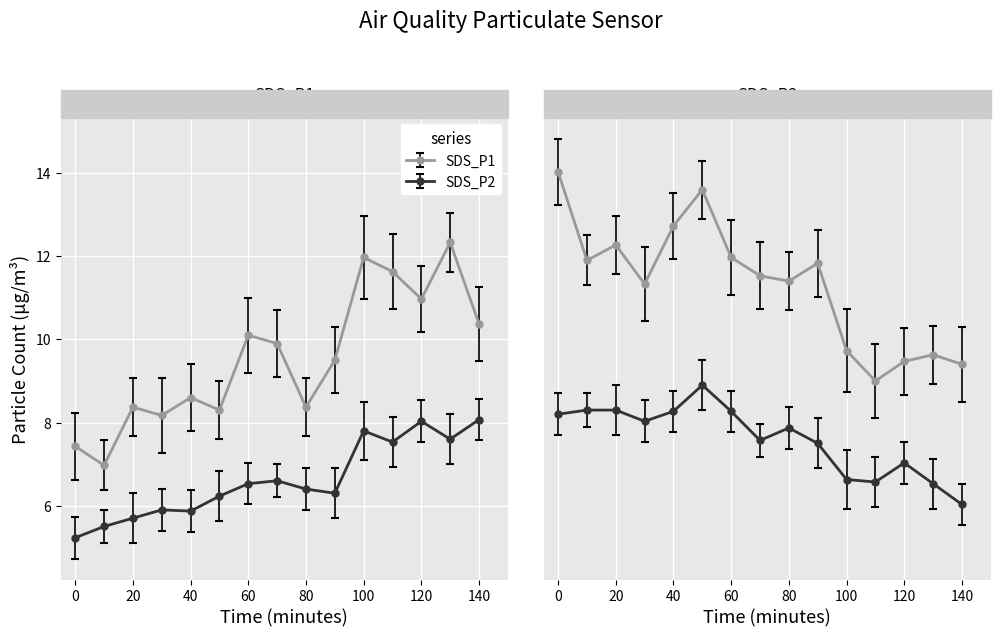

What is the value of the SDS_P1 point at the 11th from the left?

12.0